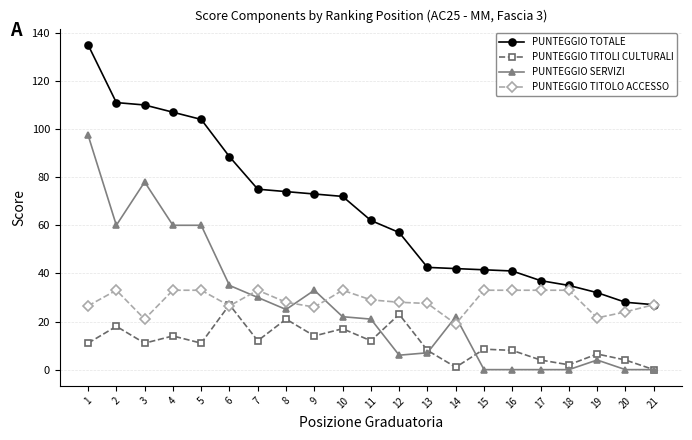

In PUNTEGGIO TITOLI CULTURALI, how many points are higher than both neighbors (excluding endpoints)?

8